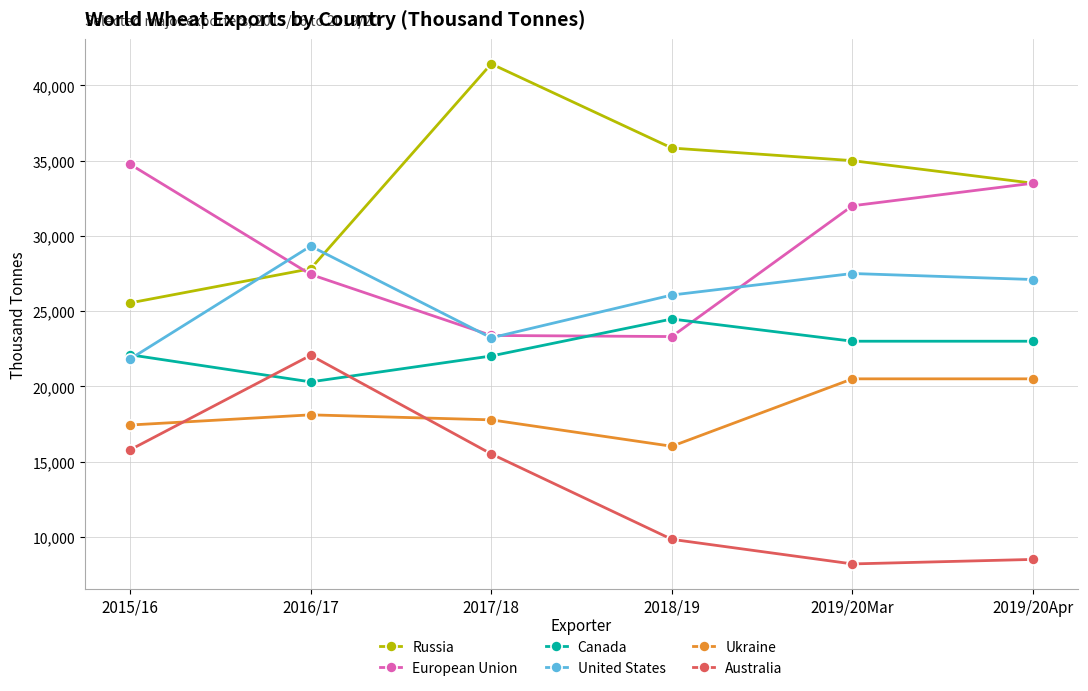

The value of United States at 2017/18 is 9787. True or false?

False